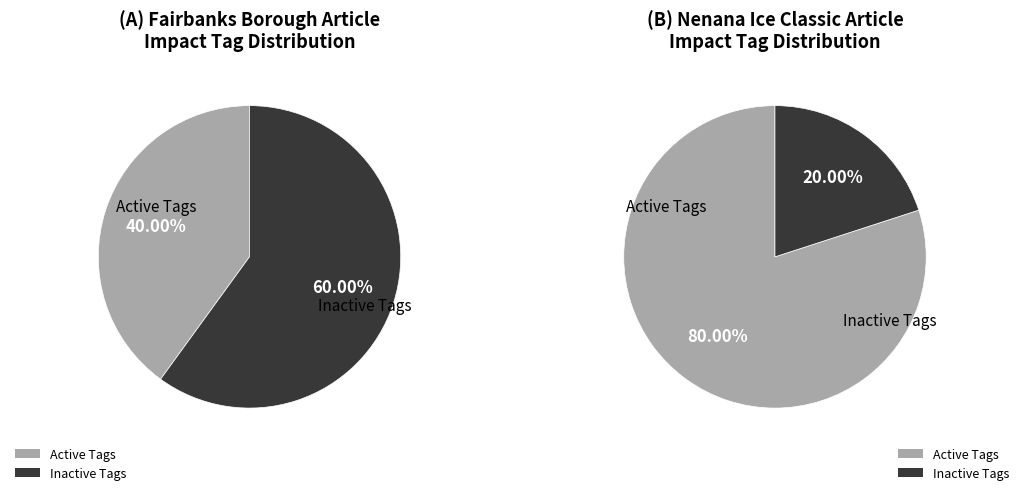

Is it true that Fairbanks Borough schools closed Monday is 14% of the pie?

False